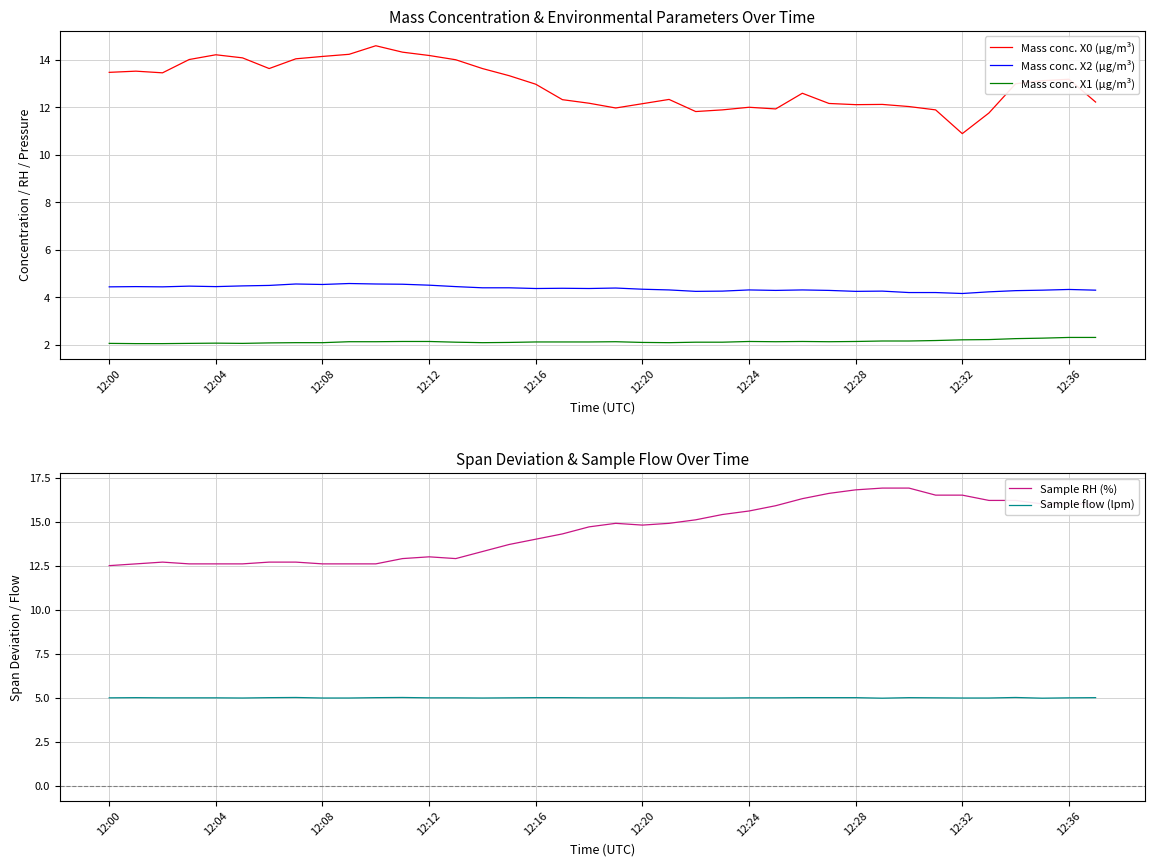

True or false: Mass conc. X2 (μg/m³) and Mass conc. X0 (μg/m³) intersect in this chart.

False